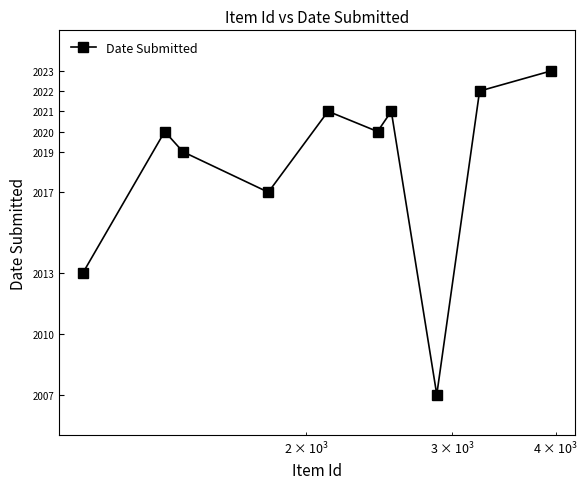

What is the difference between the second highest and minimum values?

15